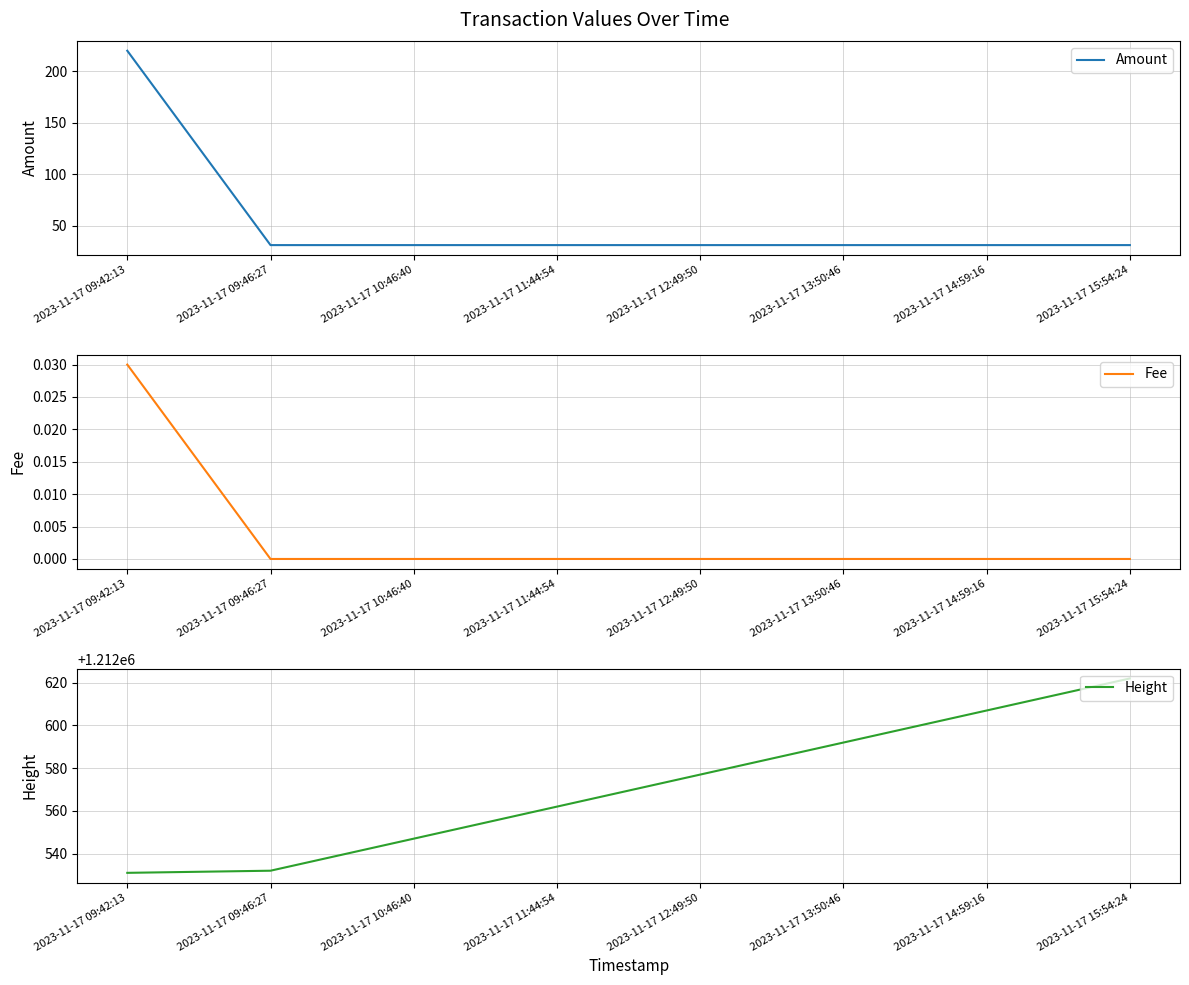

What is the label of the 6th point from the right?

2023-11-17 10:46:40